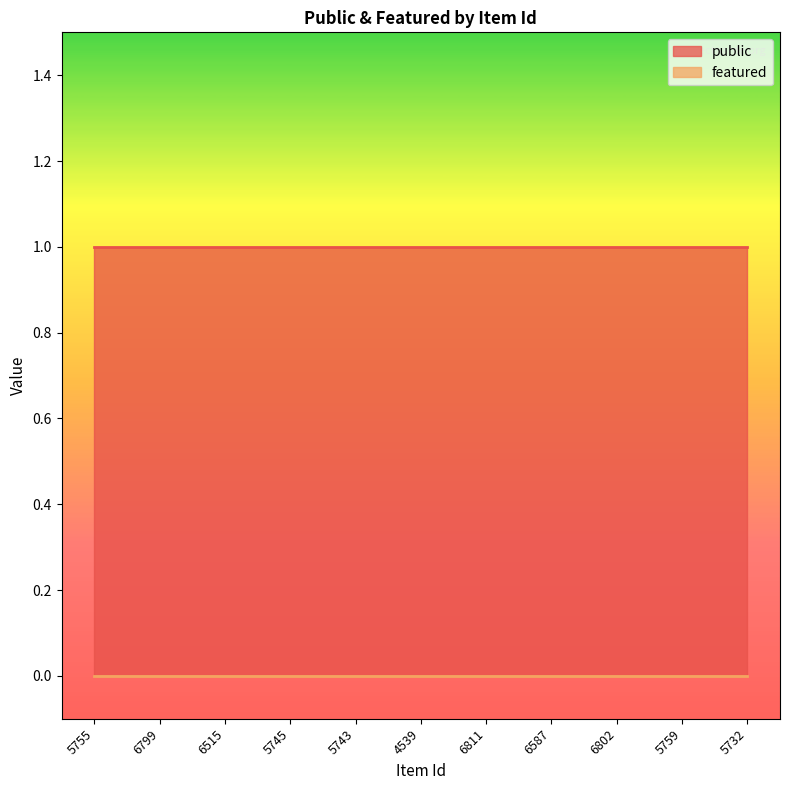

Reading left to right, transcribe all the data shown in this chart.

public: 5755=1	6799=1	6515=1	5745=1	5743=1	4539=1	6811=1	6587=1	6802=1	5759=1	5732=1
featured: 5755=0	6799=0	6515=0	5745=0	5743=0	4539=0	6811=0	6587=0	6802=0	5759=0	5732=0